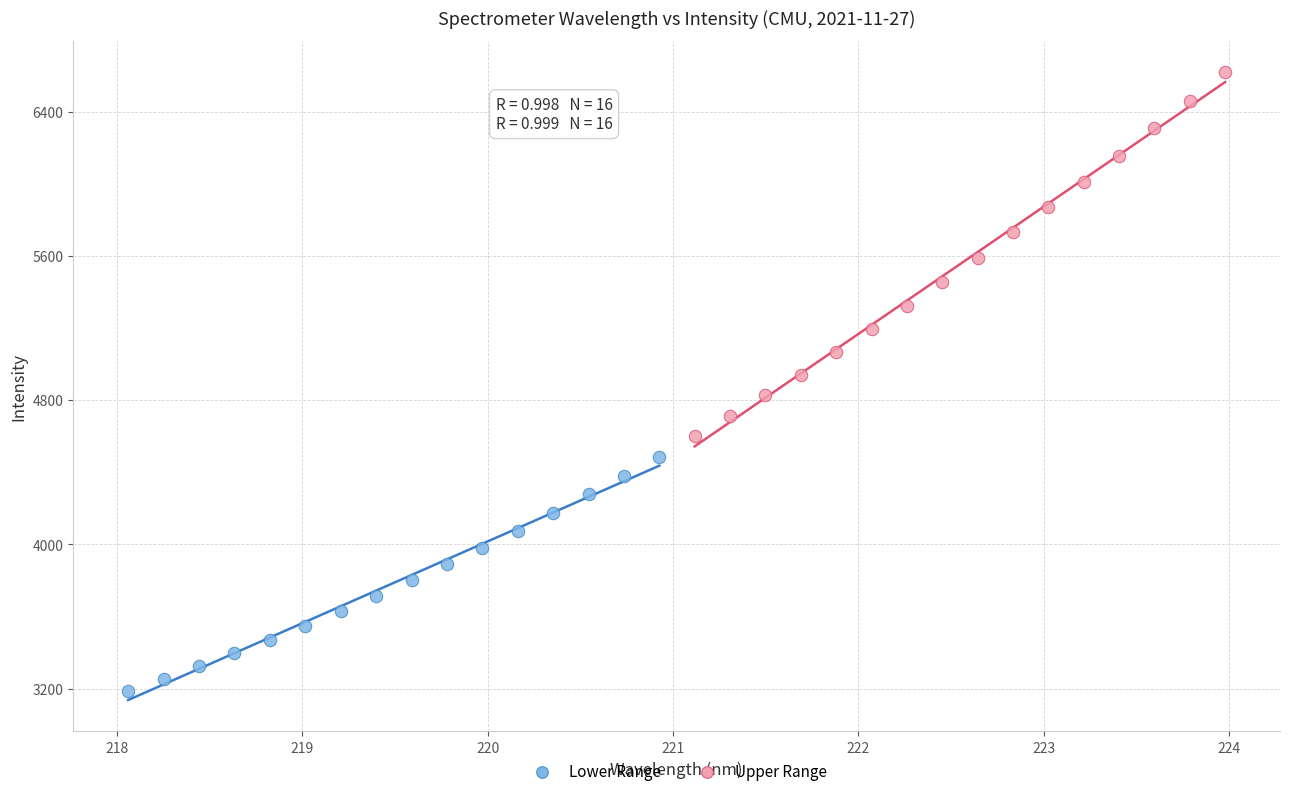

Which series contains the lowest Y value?

Lower Range